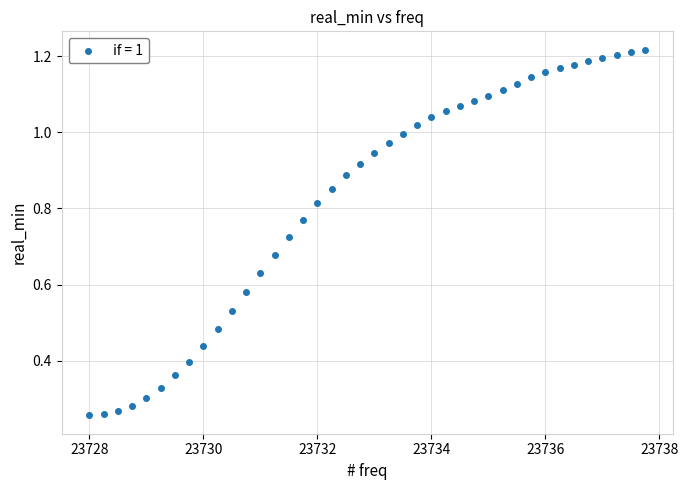

What is the range of X values (max minus min)?

9.8